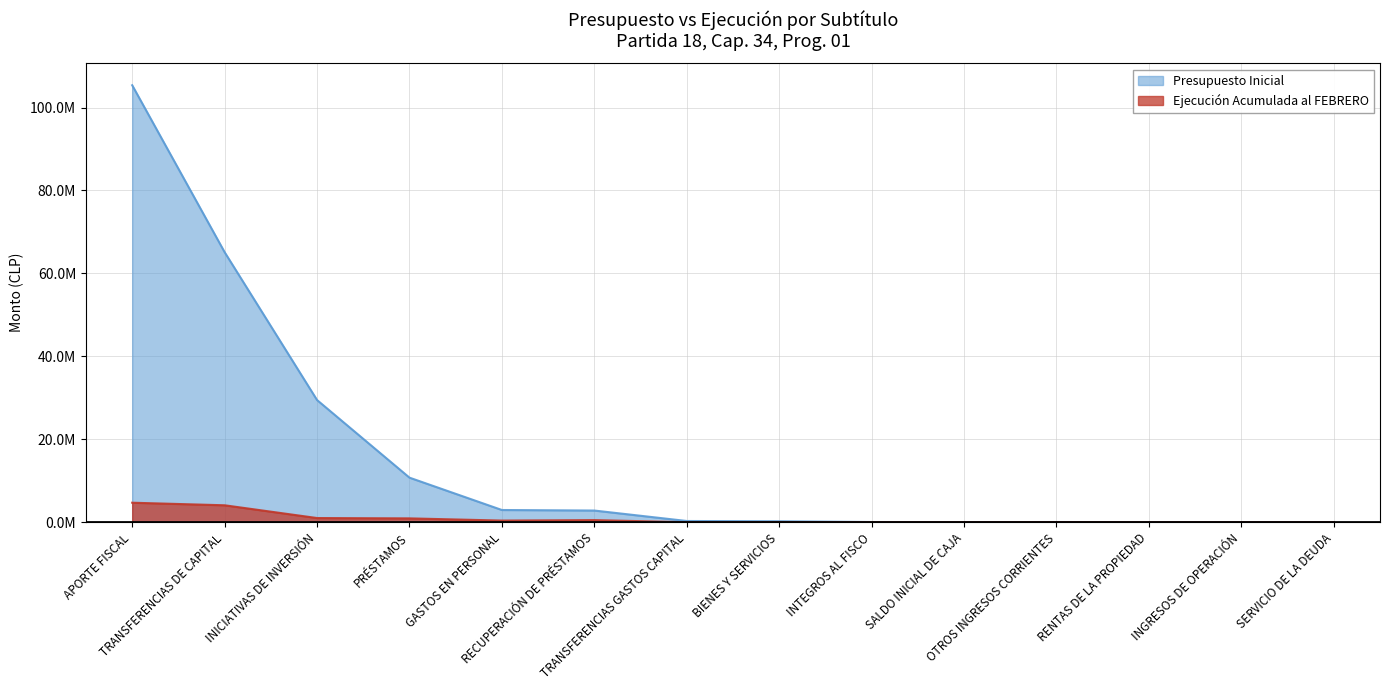

How many times do Presupuesto Inicial and Ejecución Acumulada al FEBRERO cross each other?

2